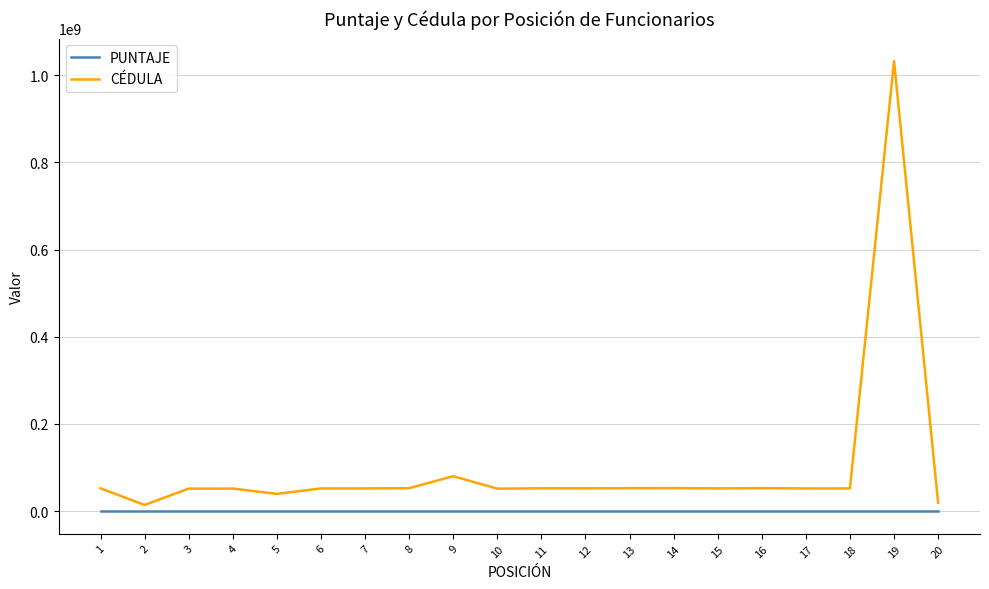

List the series in order of their peak value, lowest first.

PUNTAJE, CÉDULA